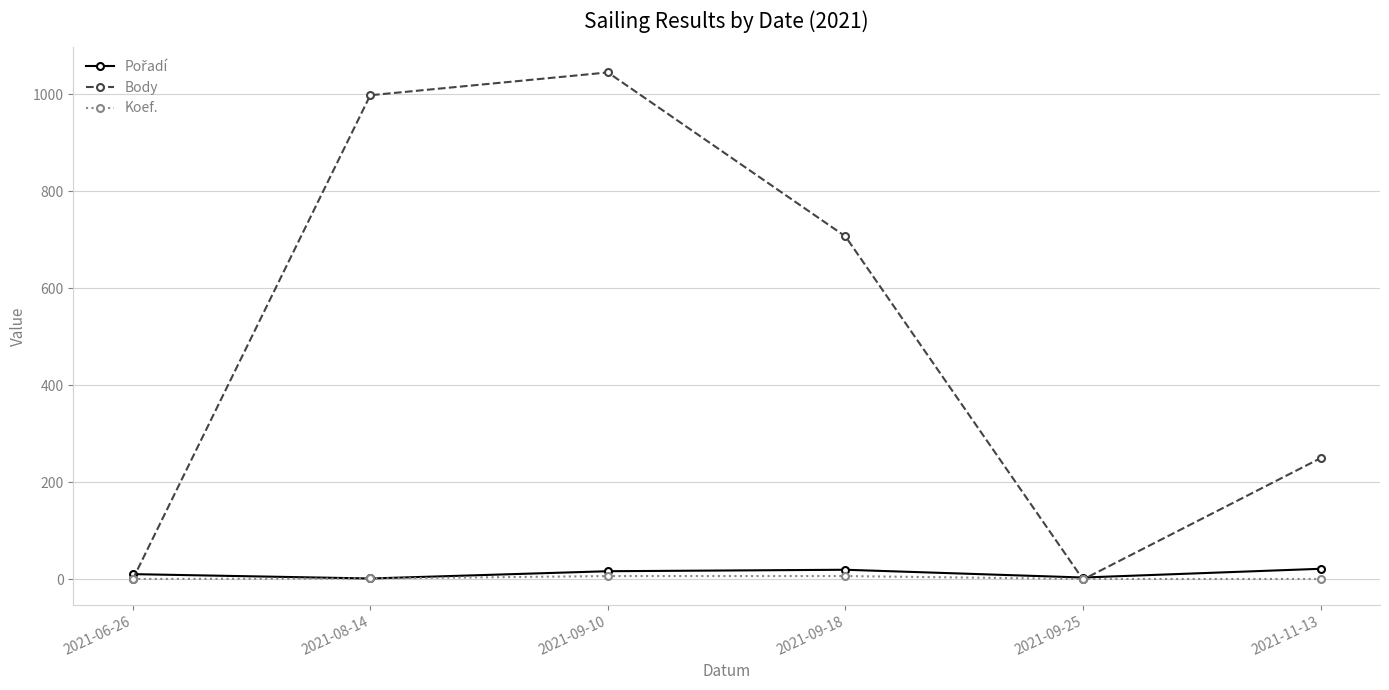

What is the difference between the highest and lowest values at 2021-09-18?

700